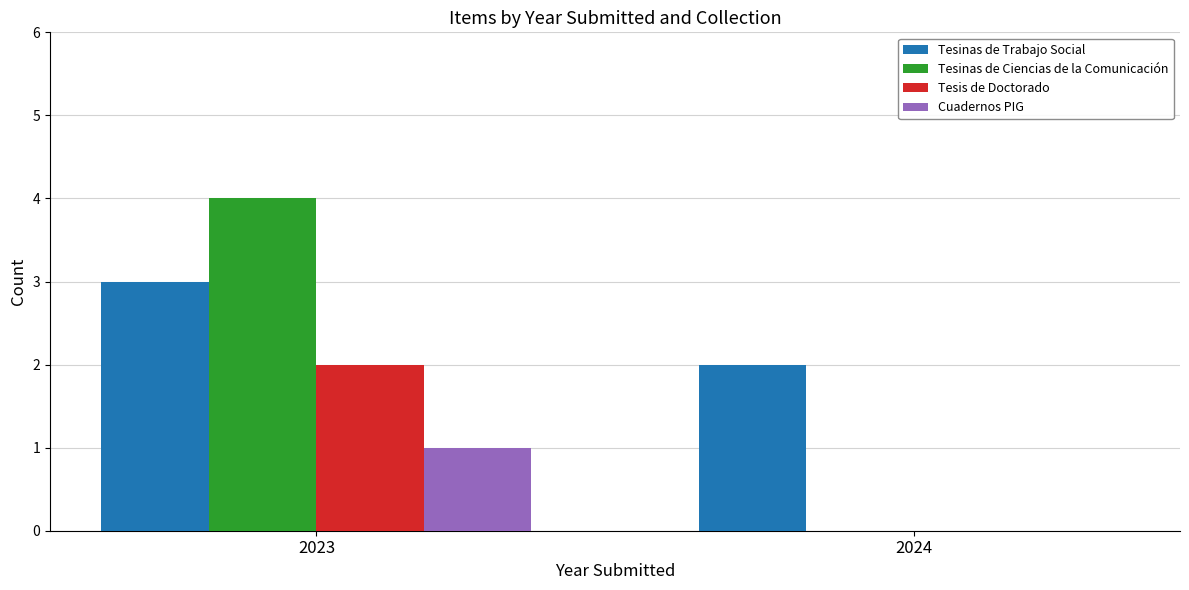

At which category is the sum across all series the highest?

2023